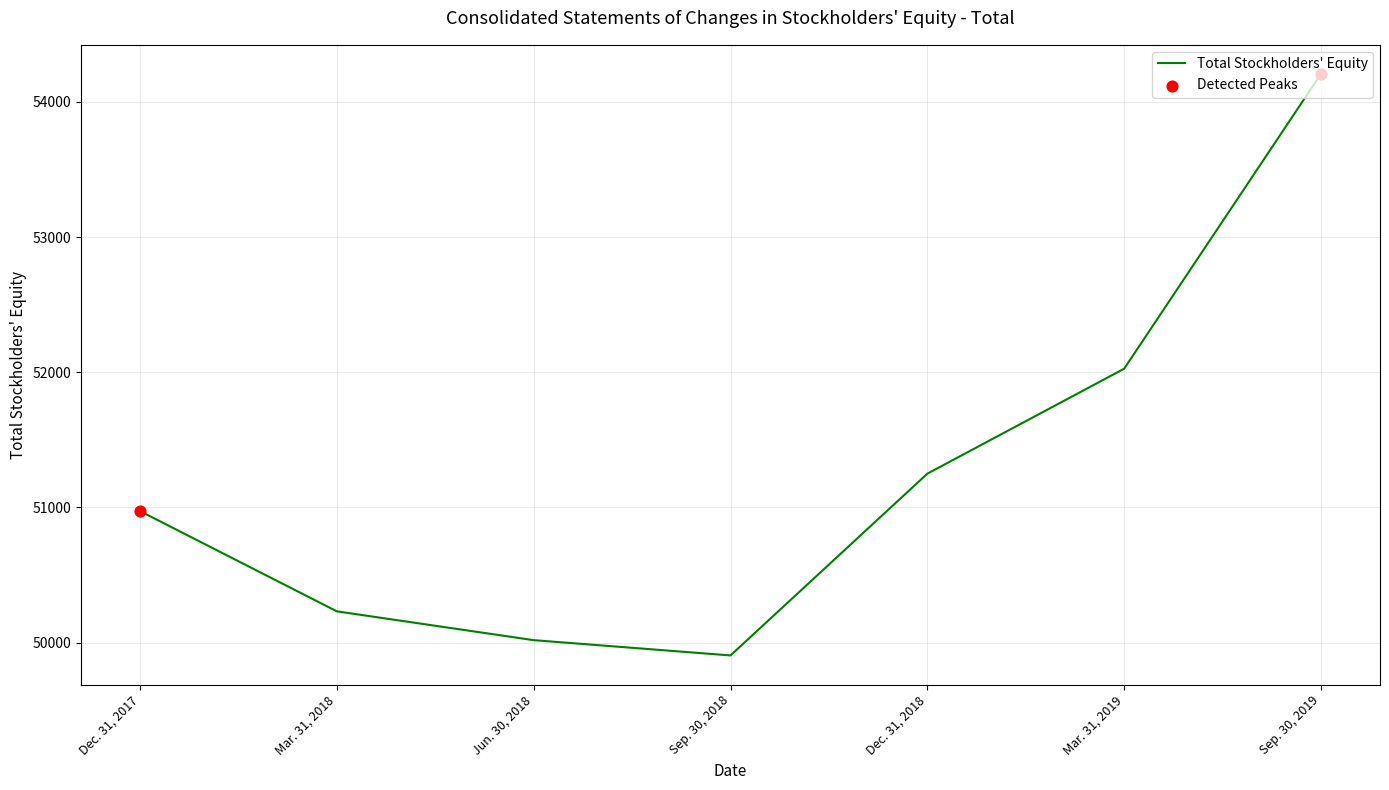

What is the change in value from Dec. 31, 2018 to Sep. 30, 2019?

+2956